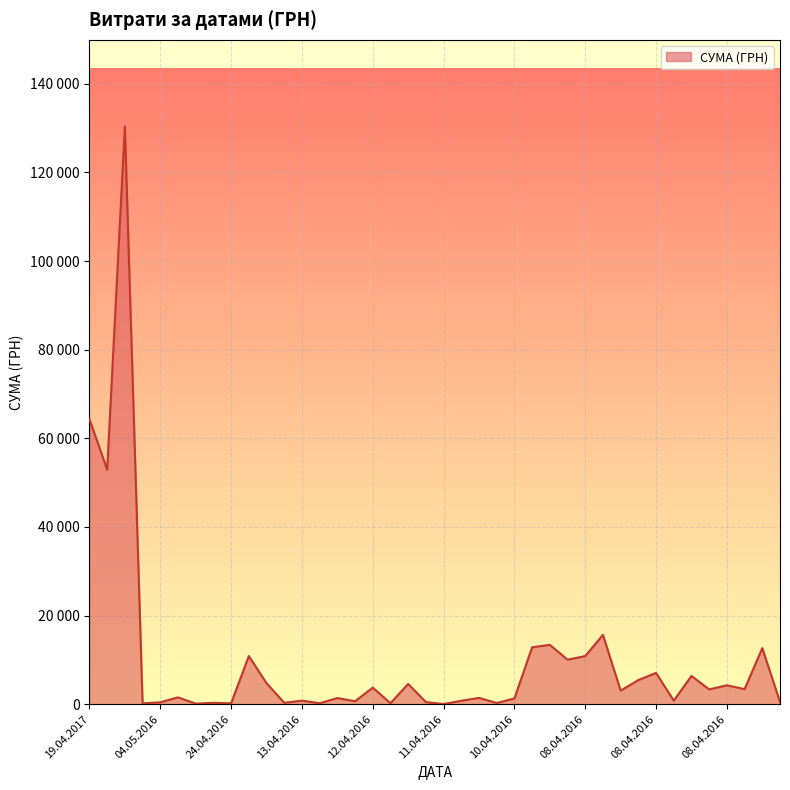

Does the chart have visible grid lines?

Yes